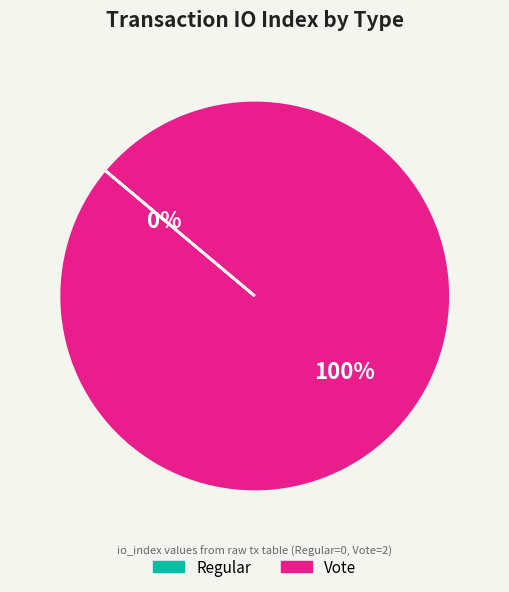

What is the smallest slice in the pie chart?

Regular (io_index=0)